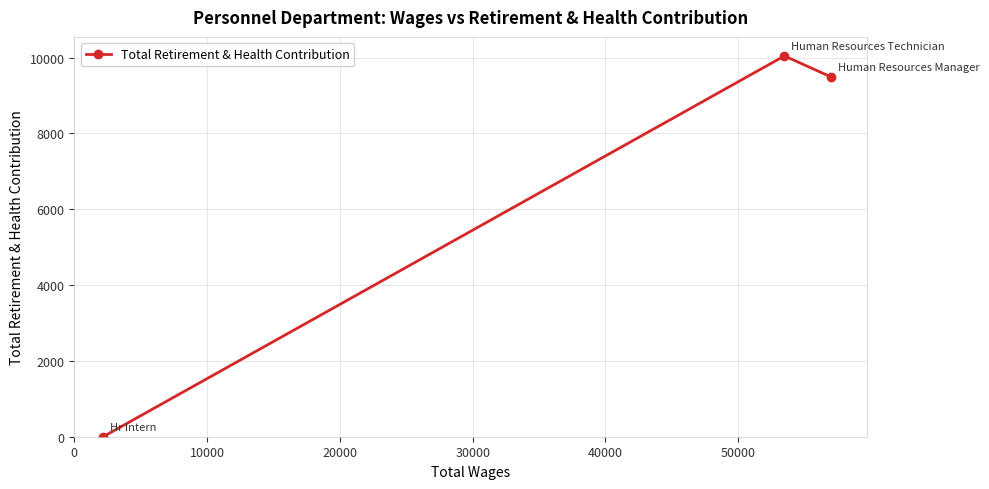

How many data points are less than 9495?

1